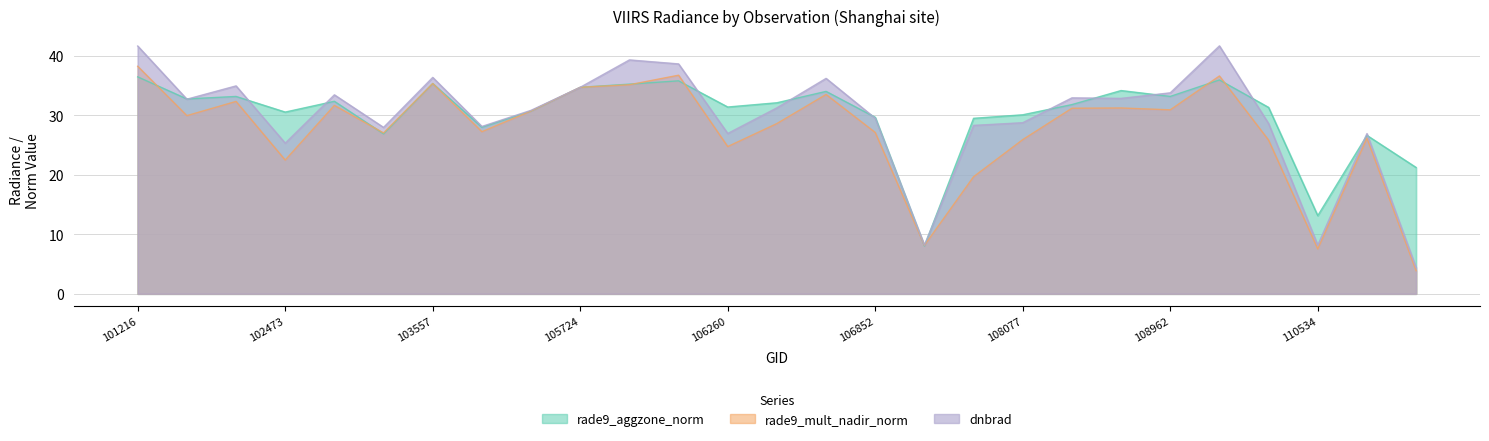

What is the difference between the rade9_mult_nadir_norm values at 106272 and 113755?

24.8